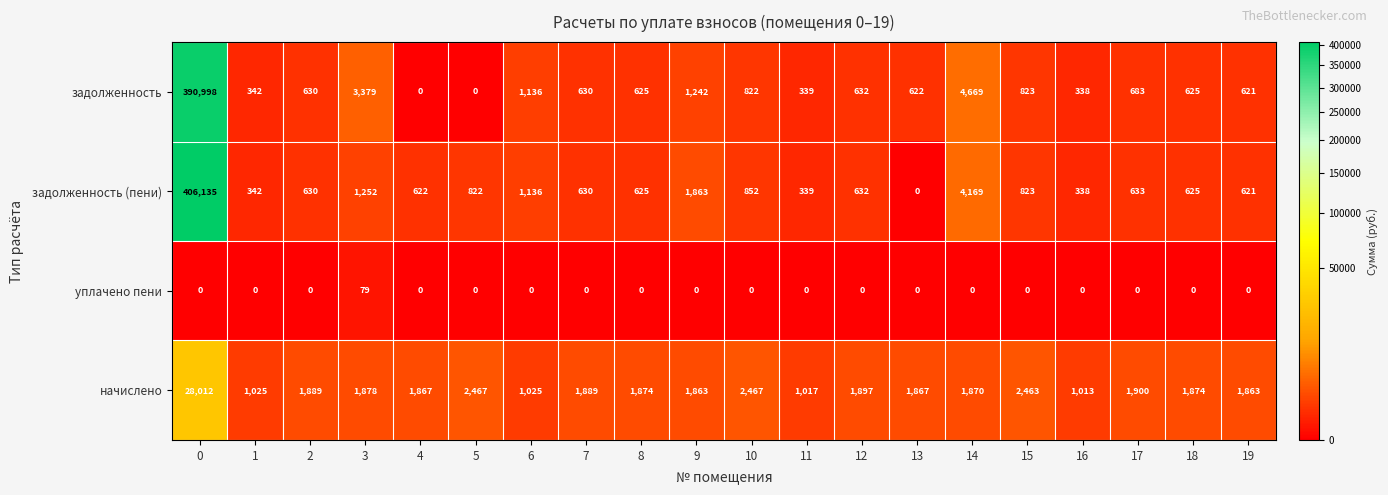

The задолженность (пени) series shows 324 at 3. True or false?

False